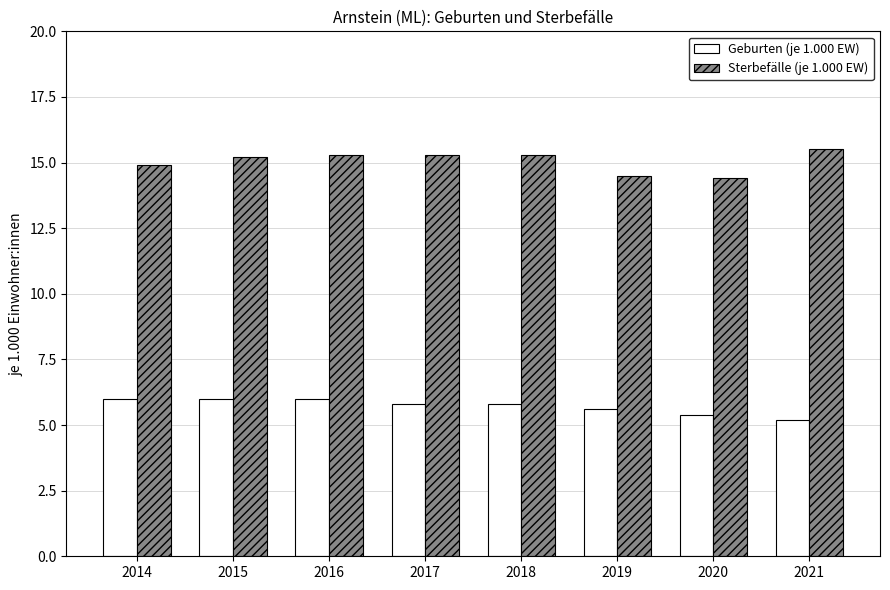

What is the difference between the highest and lowest values at 2016?

9.3